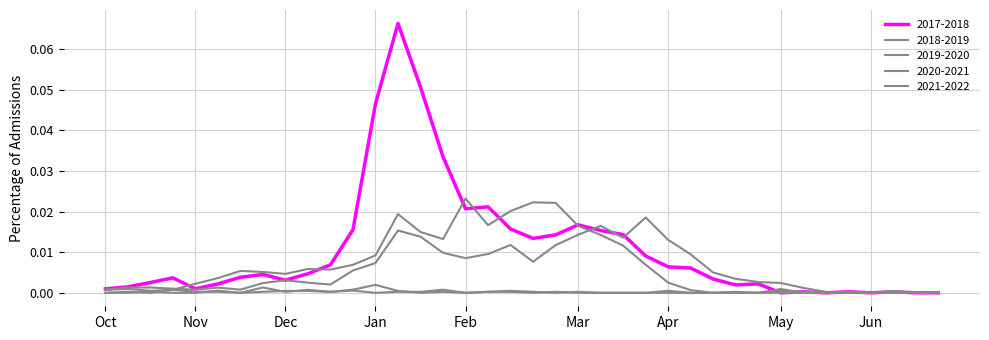

Is this an area chart (filled region under the line)?

No